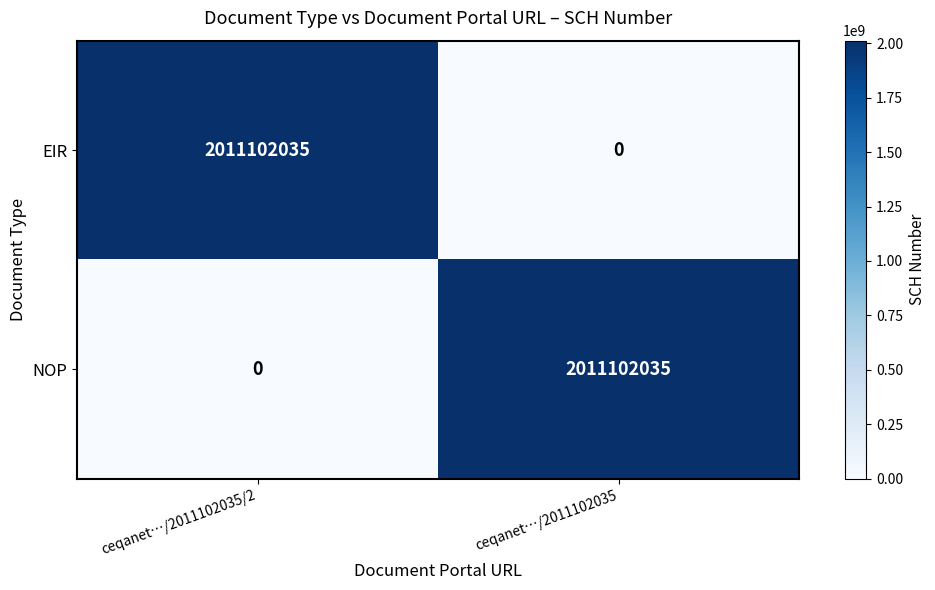

The value of EIR at ceqanet…/2011102035/2 is 2011102035. True or false?

True